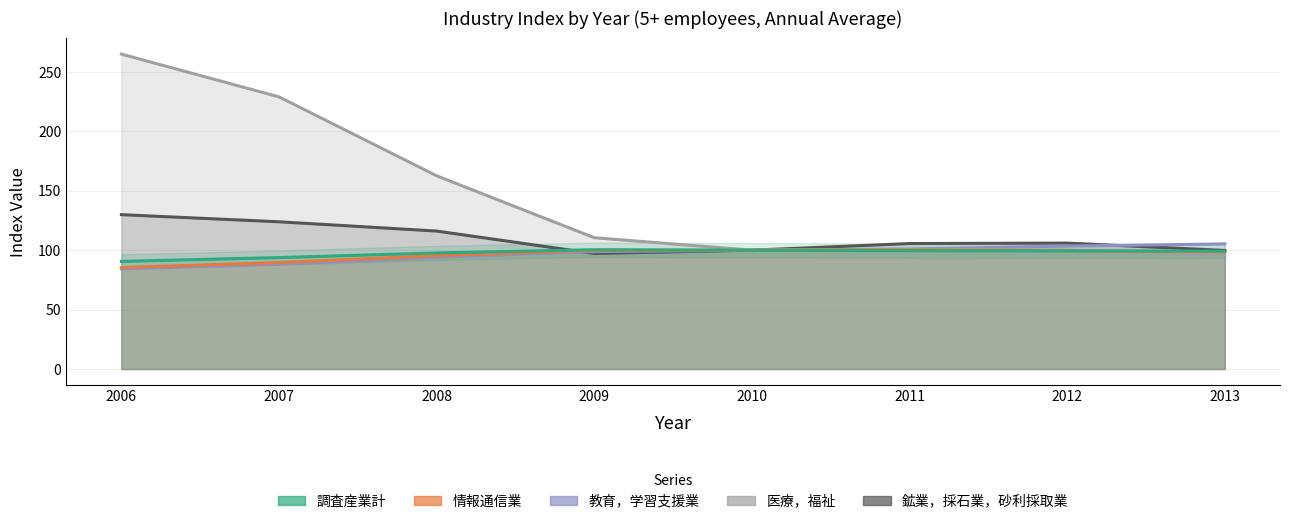

What is the total value across all series at 2009?

506.8